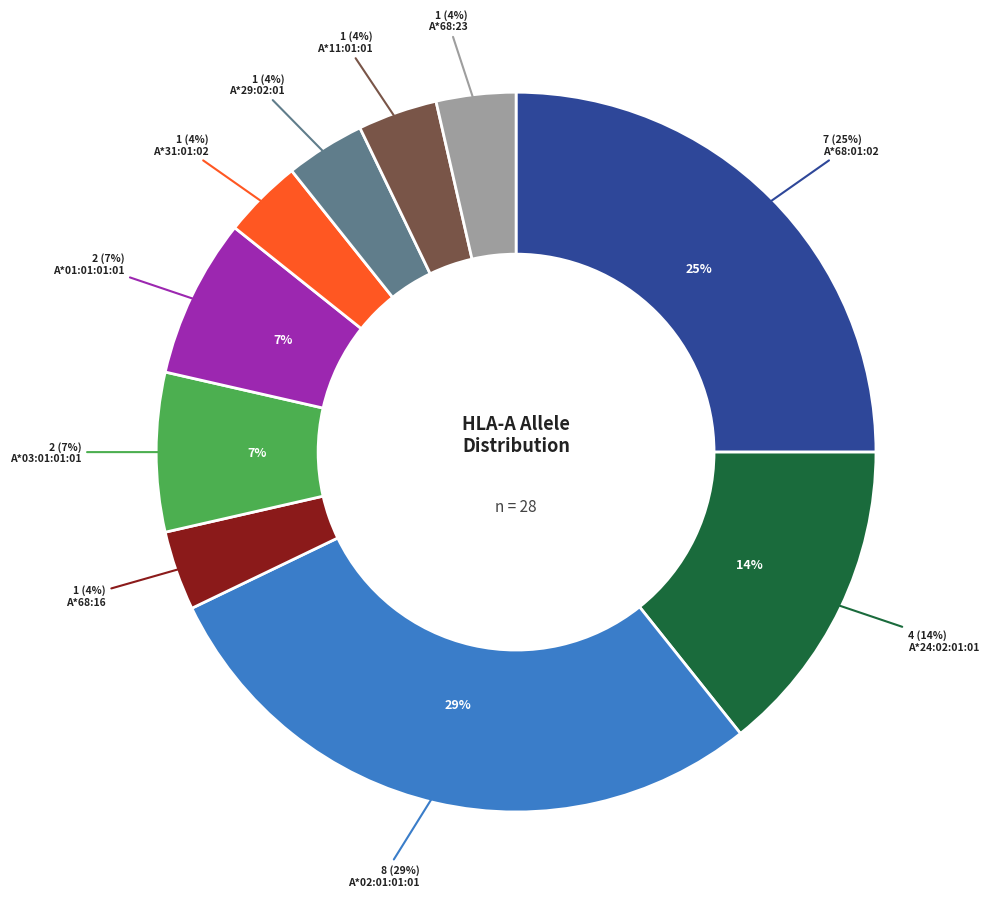

The A*02:01:01:01 slice represents 34% of the pie. True or false?

False